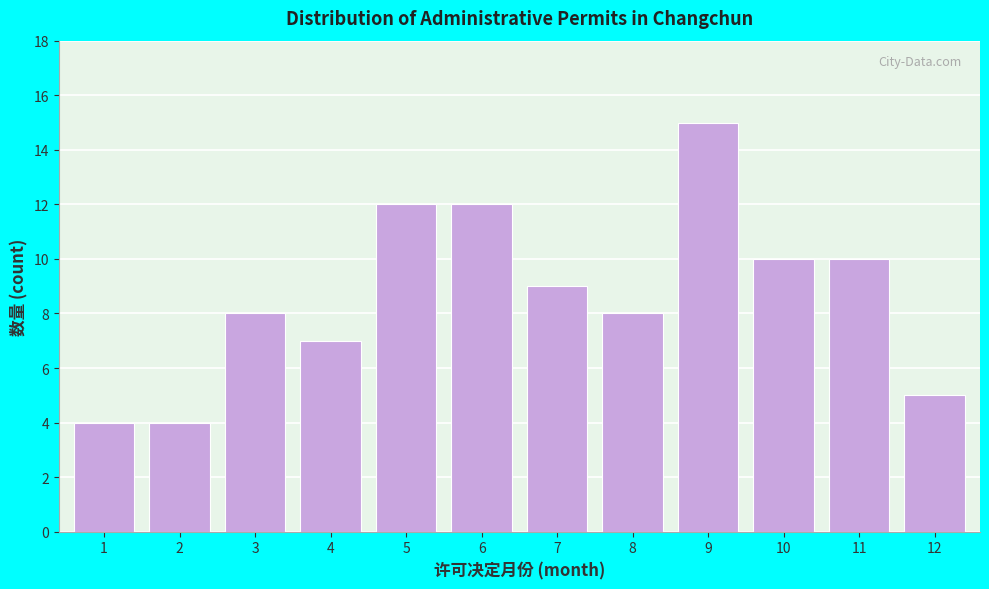

Reading left to right, transcribe all the data shown in this chart.

1=4	2=4	3=8	4=7	5=12	6=12	7=9	8=8	9=15	10=10	11=10	12=5